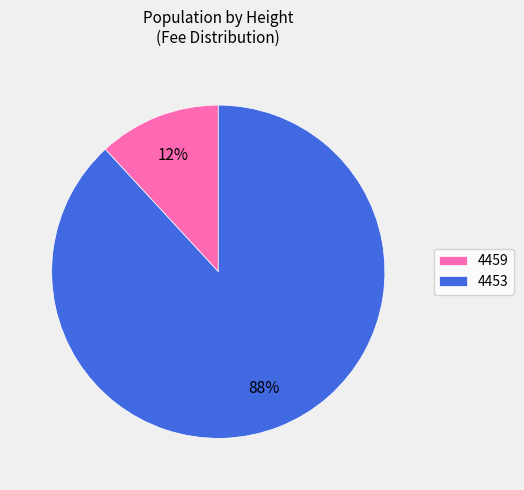

Rank the categories by value from highest to lowest.

4453, 4459